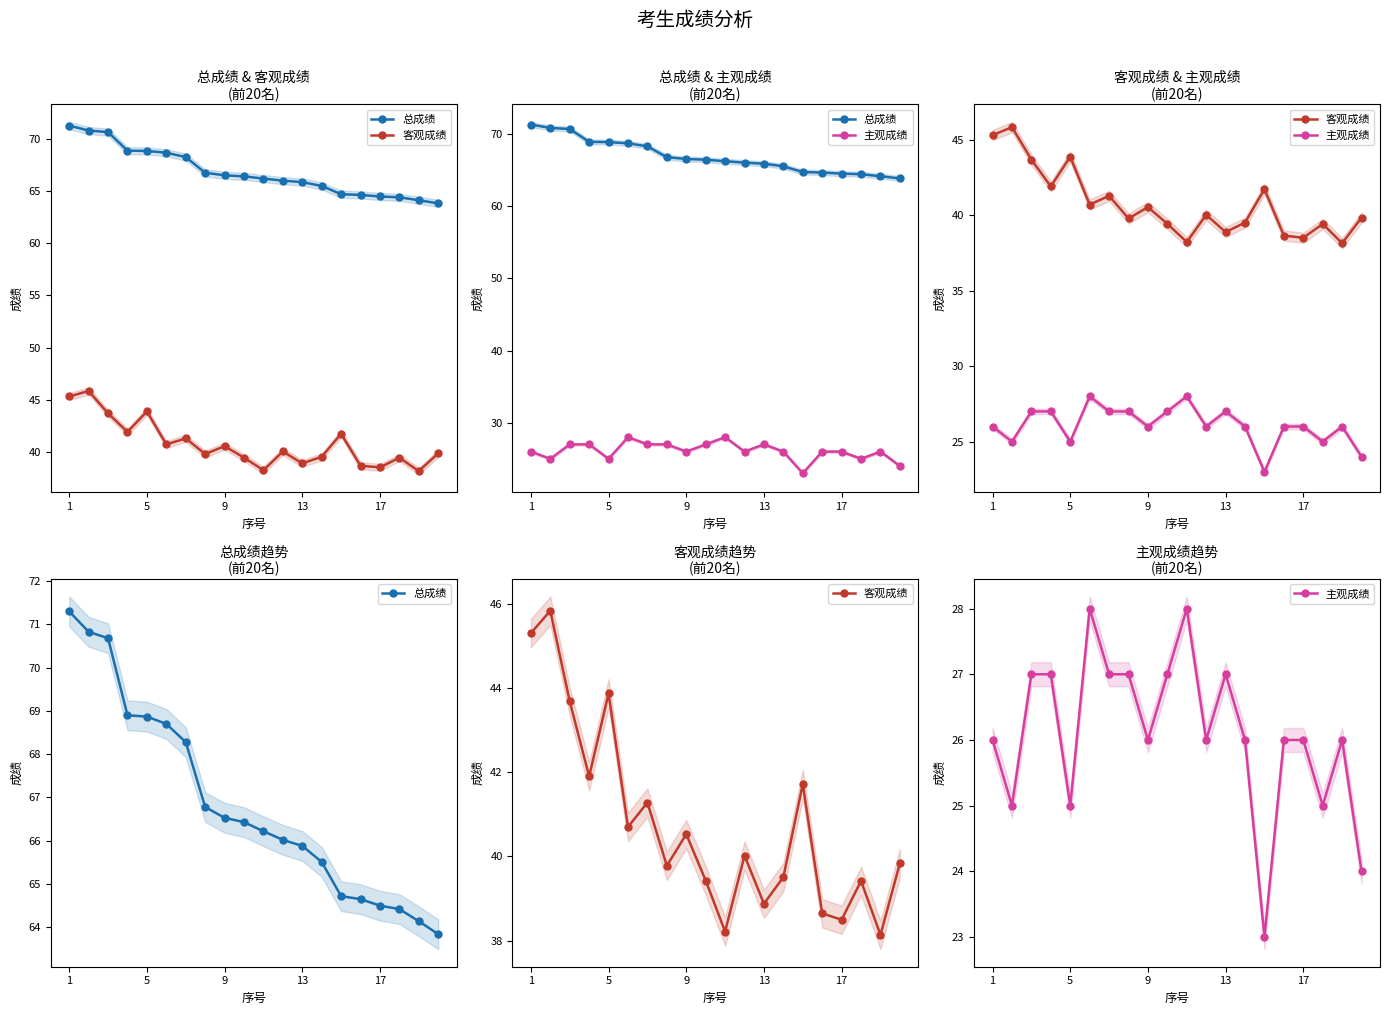

How many lines are shown in the chart?

3